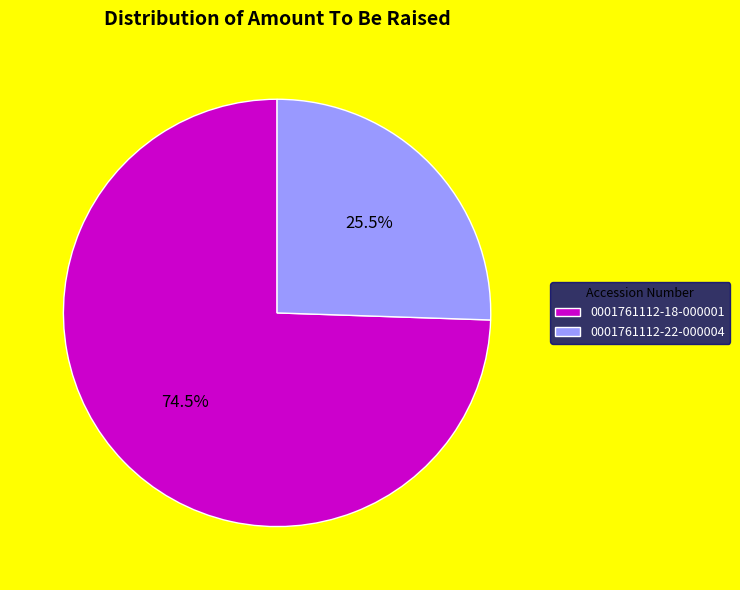

To the nearest percent, what is the difference between the largest and smallest slice percentages?

49%